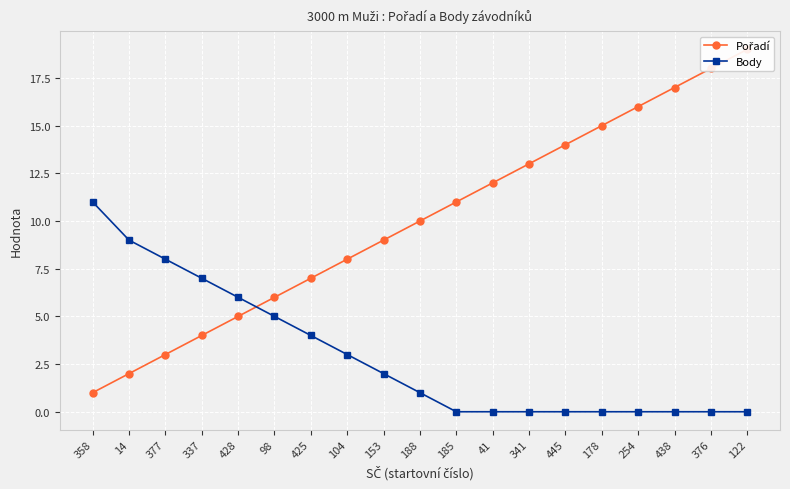

How many intersections are there between Body and Pořadí?

1